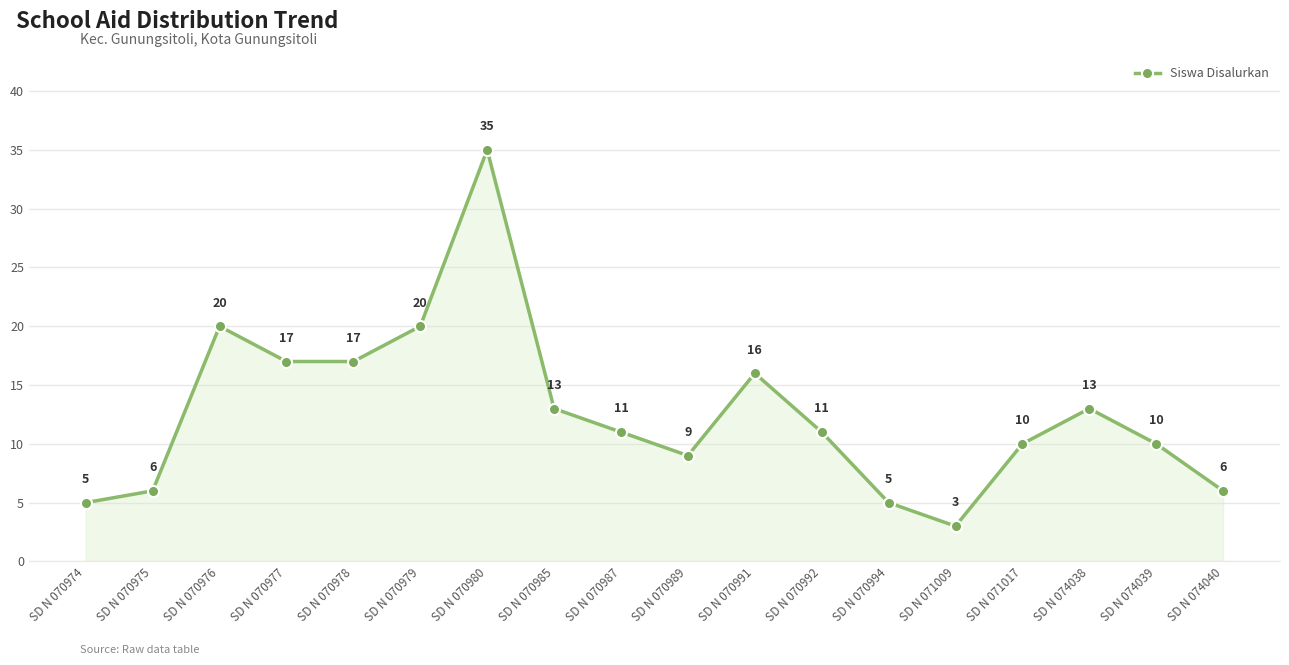

True or false: the data has more than 0 interior local peaks.

True